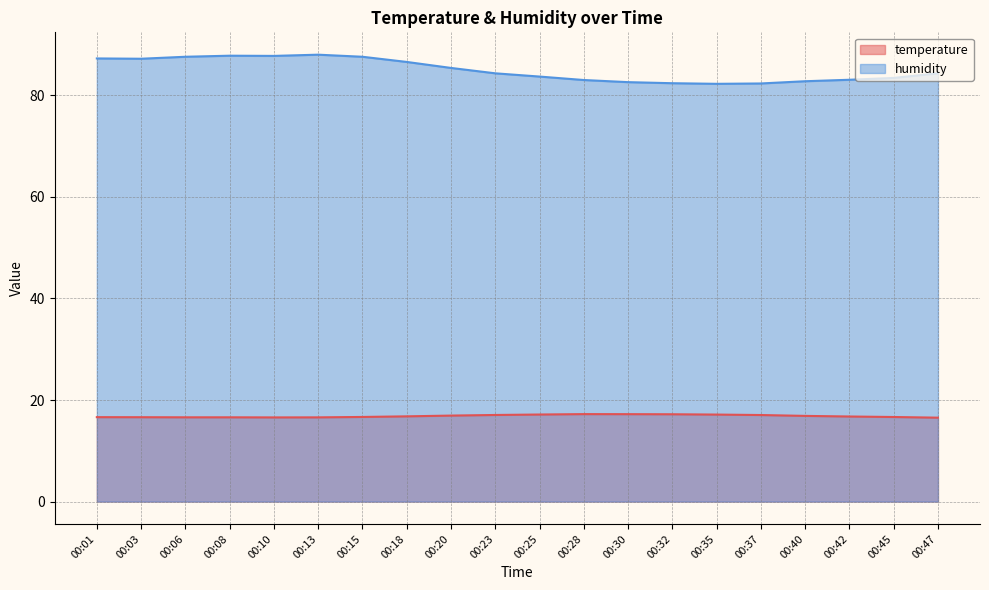

Which series has the widest spread of values?

humidity